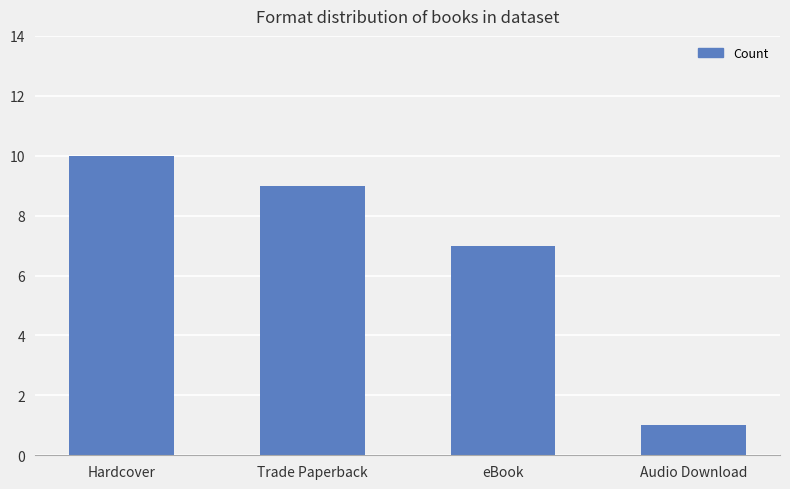

What value does the data have at Trade Paperback?

9